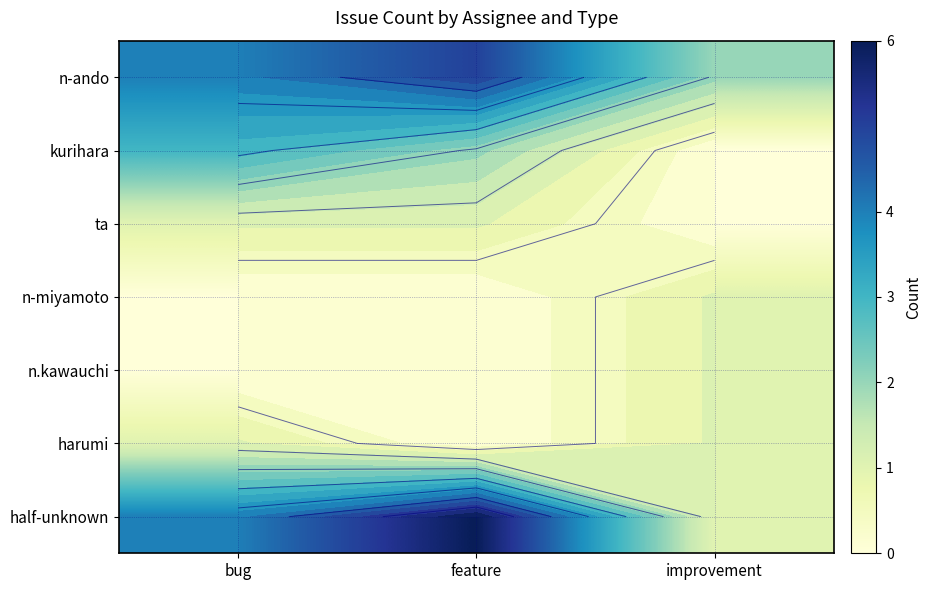

What is the spread (max minus min) of values at feature?

6